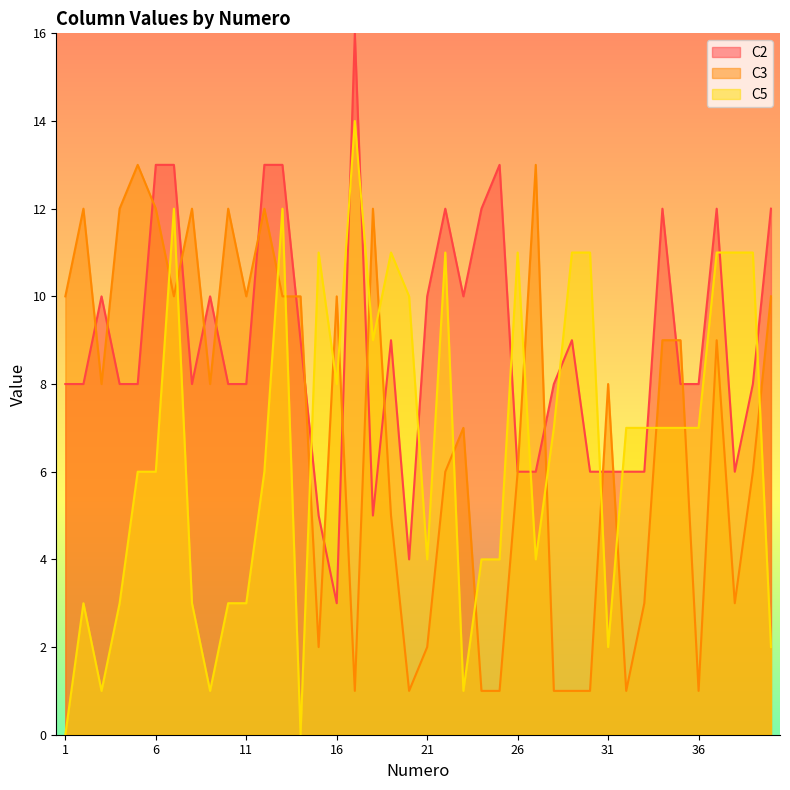

What is the spread (max minus min) of values at 36?

7